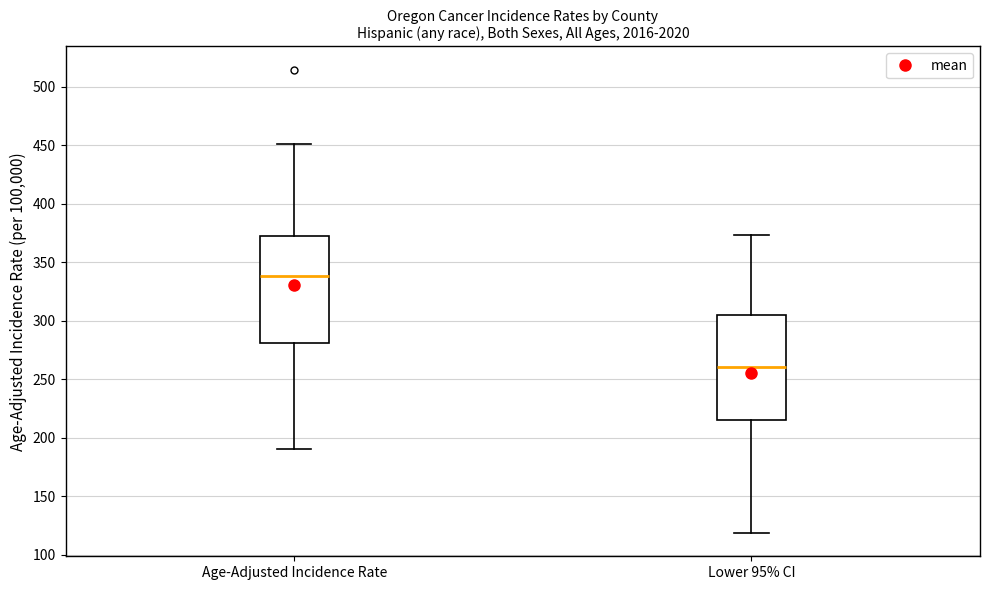

Reading left to right, read every box against the y-axis: the position of its median line, the range the box covers, and the ends of its whiskers. The values are not printed on the chart, so give them approximately, as read against the axis.

Age-Adjusted Incidence Rate: median 340, box 280 to 370, whiskers 190 to 450
Lower 95% CI: median 260, box 215 to 305, whiskers 120 to 375